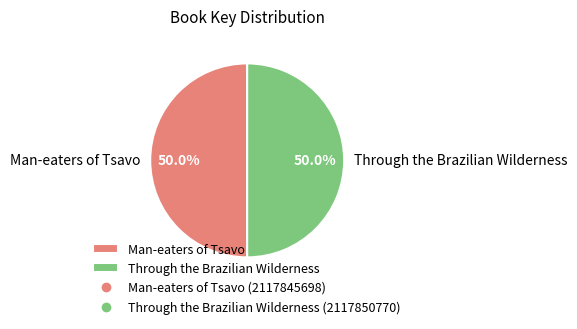

Approximately how many times larger is the value at Man-eaters of Tsavo compared to Through the Brazilian Wilderness?

1.0